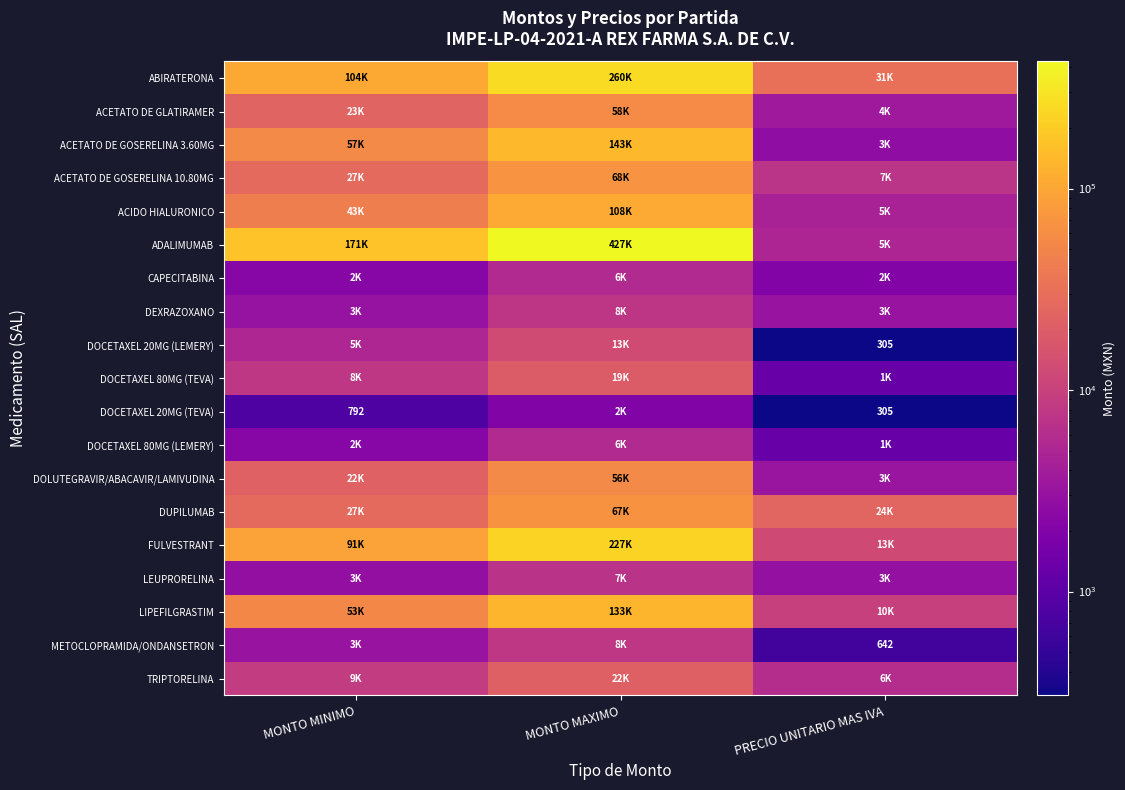

Rank the categories by DOCETAXEL 20MG (TEVA) value from highest to lowest.

MONTO MAXIMO, MONTO MINIMO, PRECIO UNITARIO MAS IVA